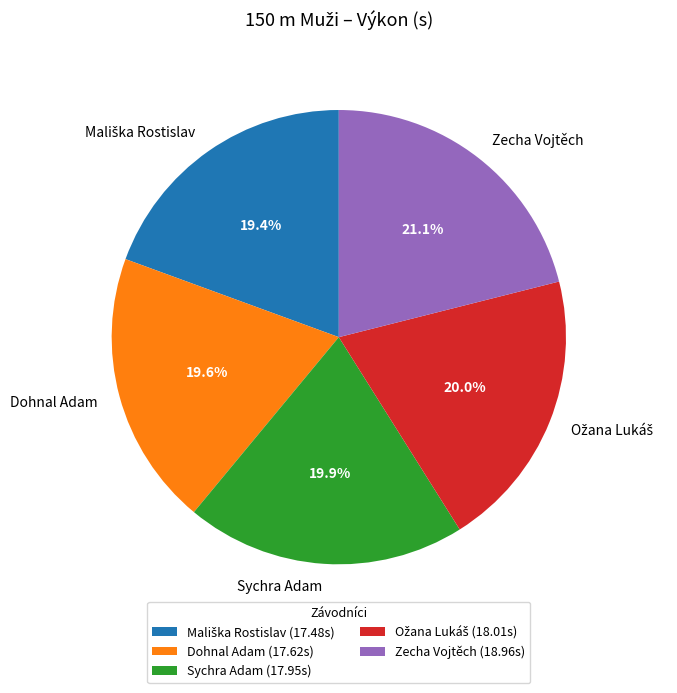

Is it true that Zecha Vojtěch is 9% of the pie?

False